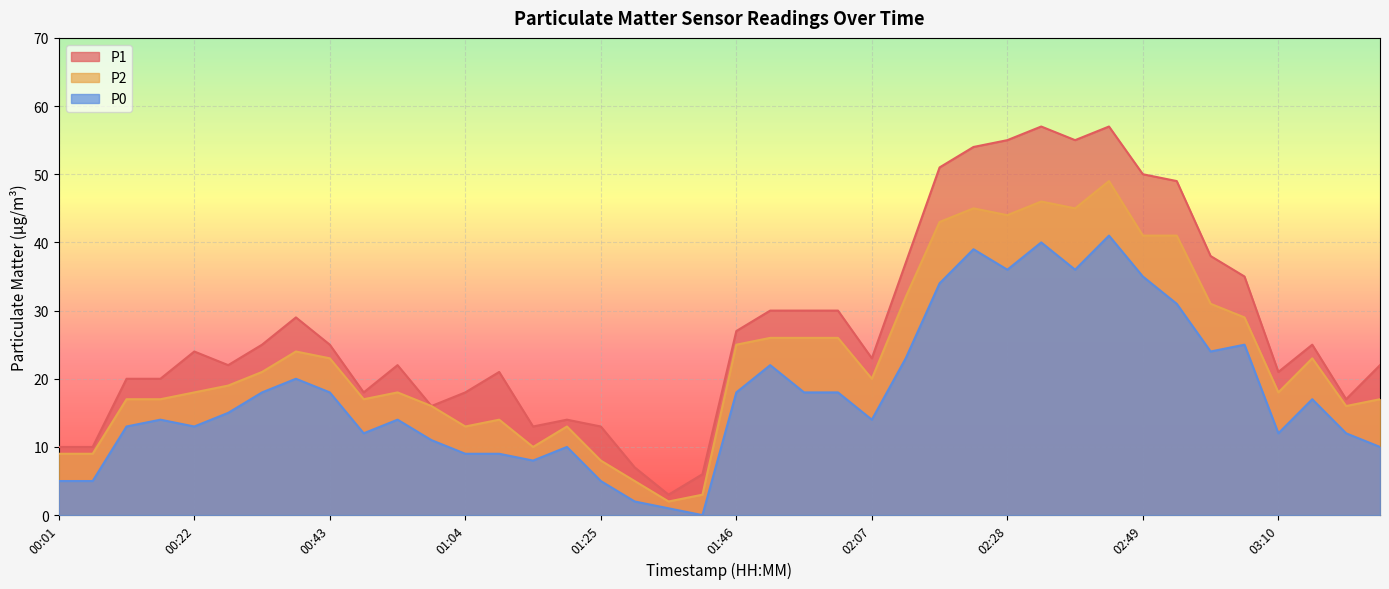

How many lines are shown in the chart?

3